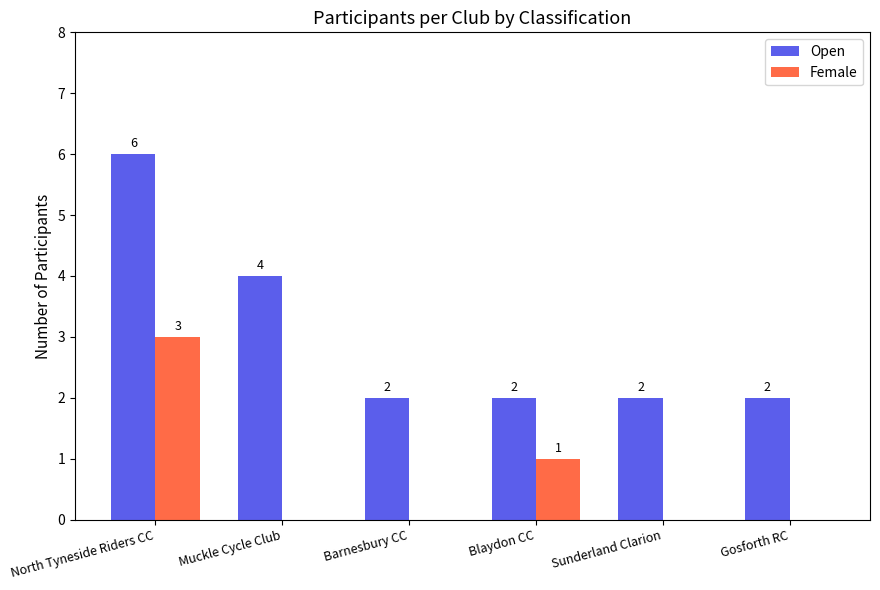

What is the sum of all Female values?

4